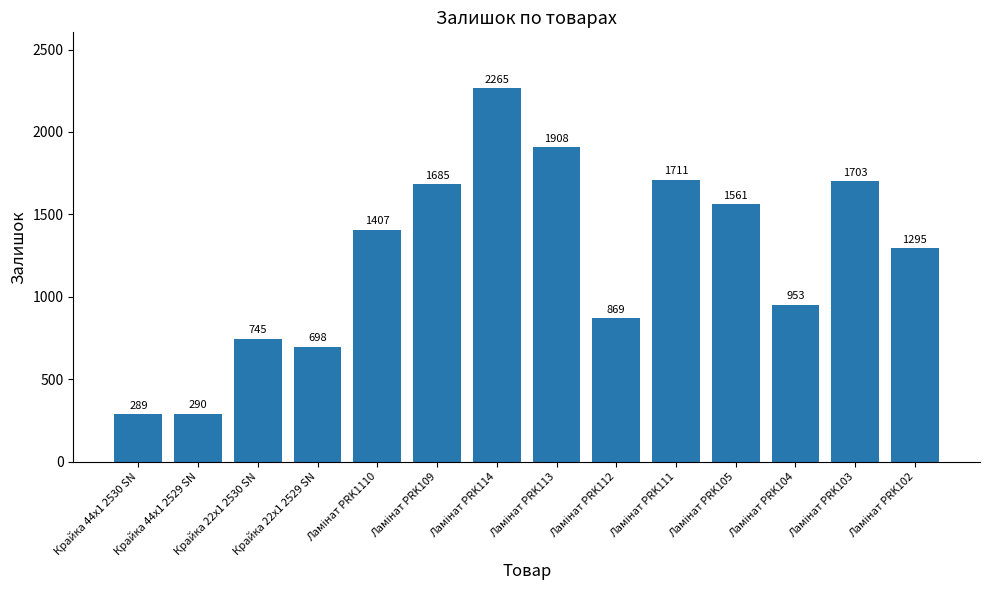

What is the value of the 7th bar from the left?

2265